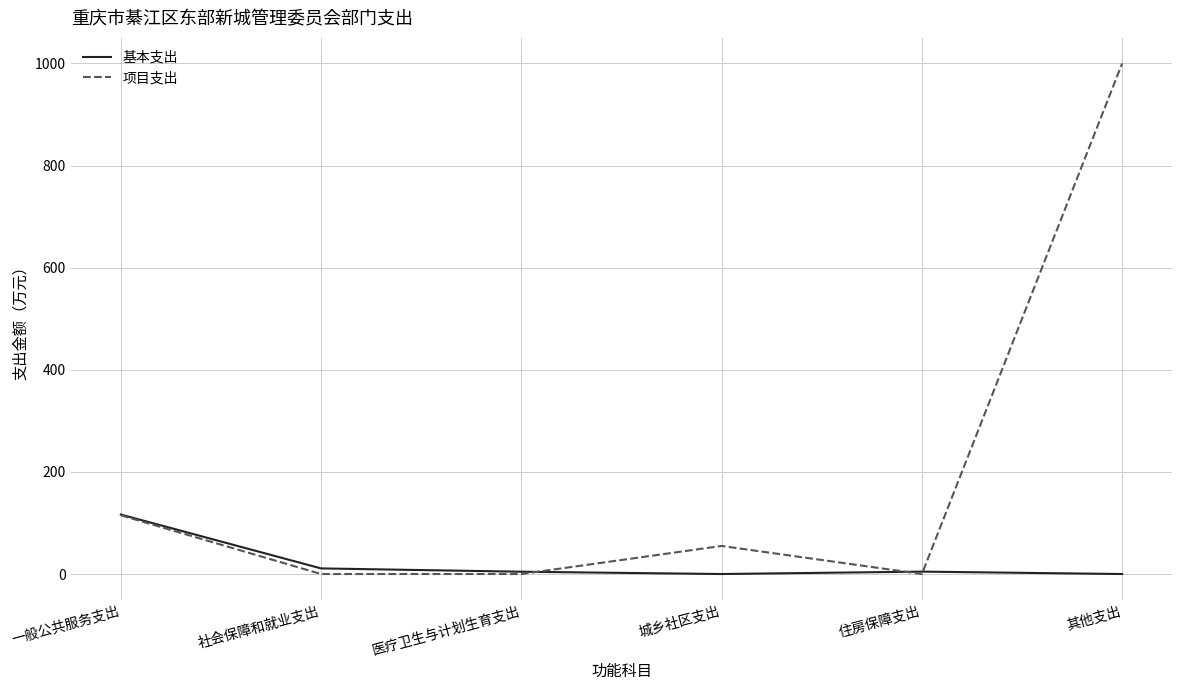

Between 医疗卫生与计划生育支出 and 其他支出, which series saw the biggest shift?

项目支出